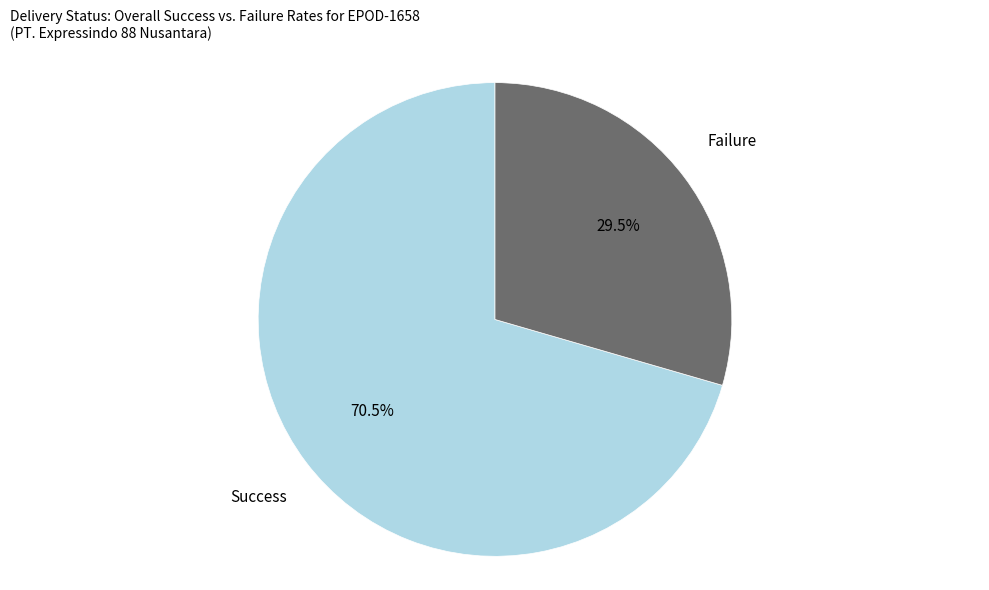

Is there any slice that represents more than half of the pie?

Yes